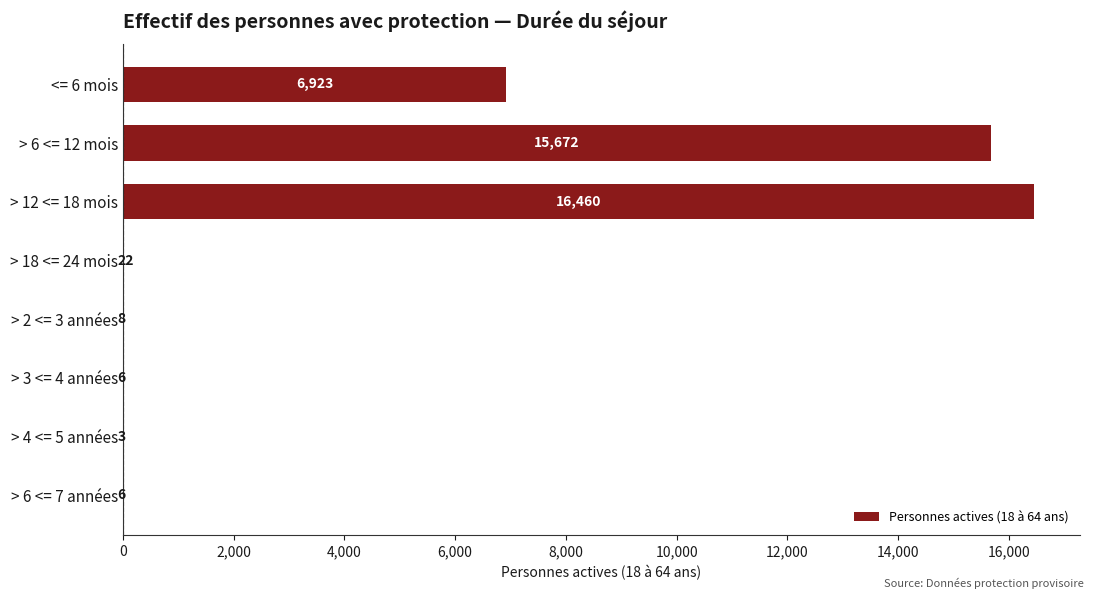

What is the sum of all values?

39100